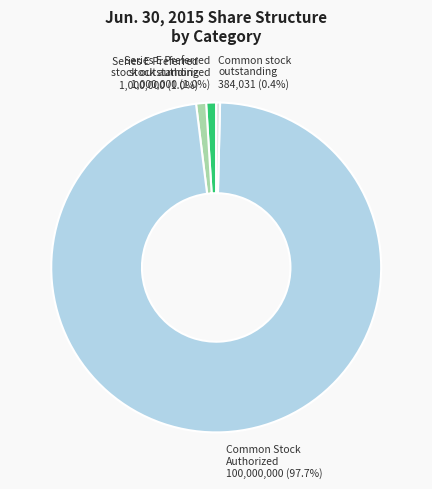

Which slice is the largest?

Common Stock Authorized